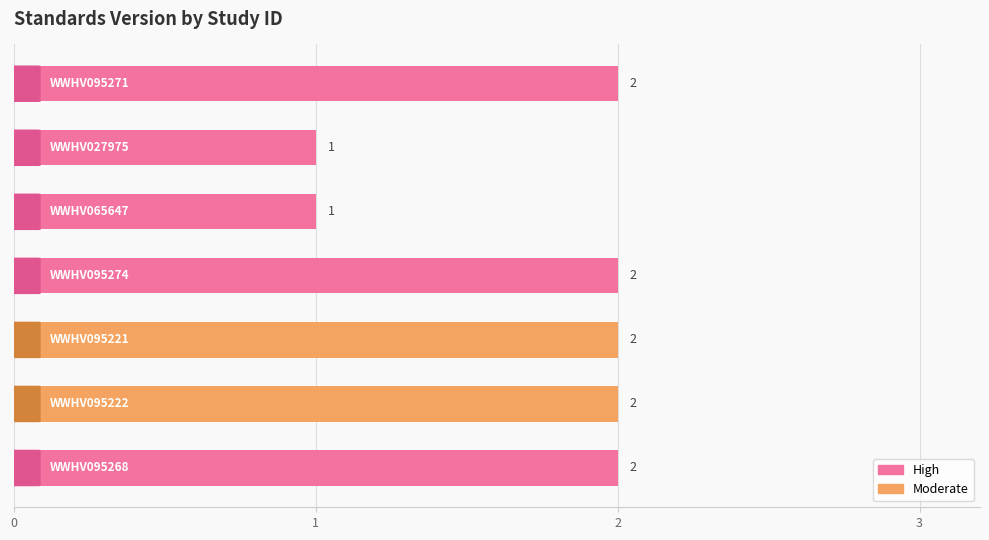

Count the values in the range 1 to 2.

7